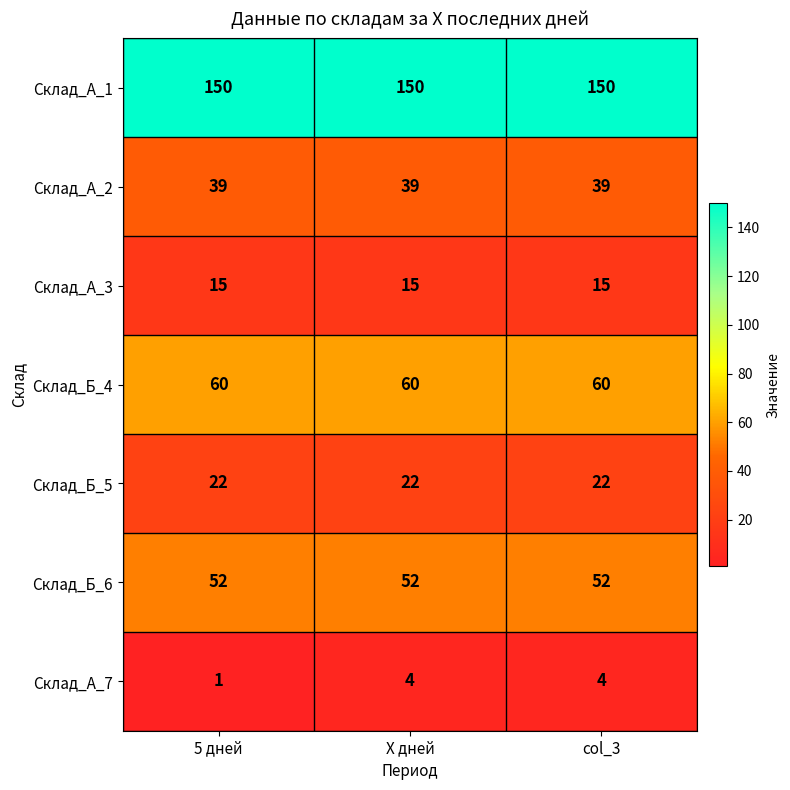

What is the minimum value for Склад_А_3?

15